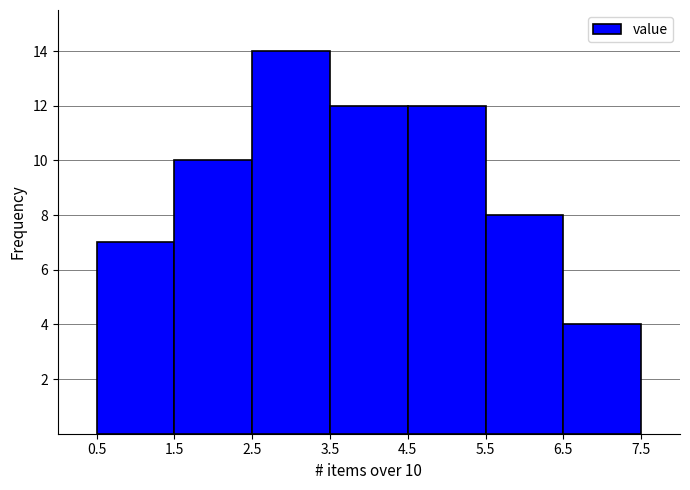

Which range on the x-axis has the tallest bar?

2.5 to 3.5